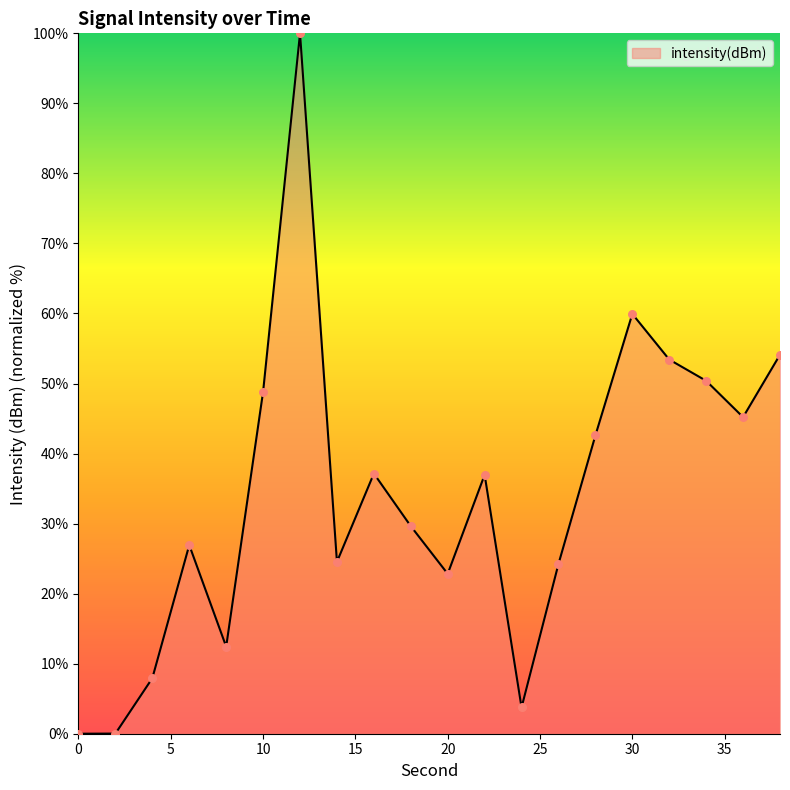

What is the maximum value shown in the chart?

100.0